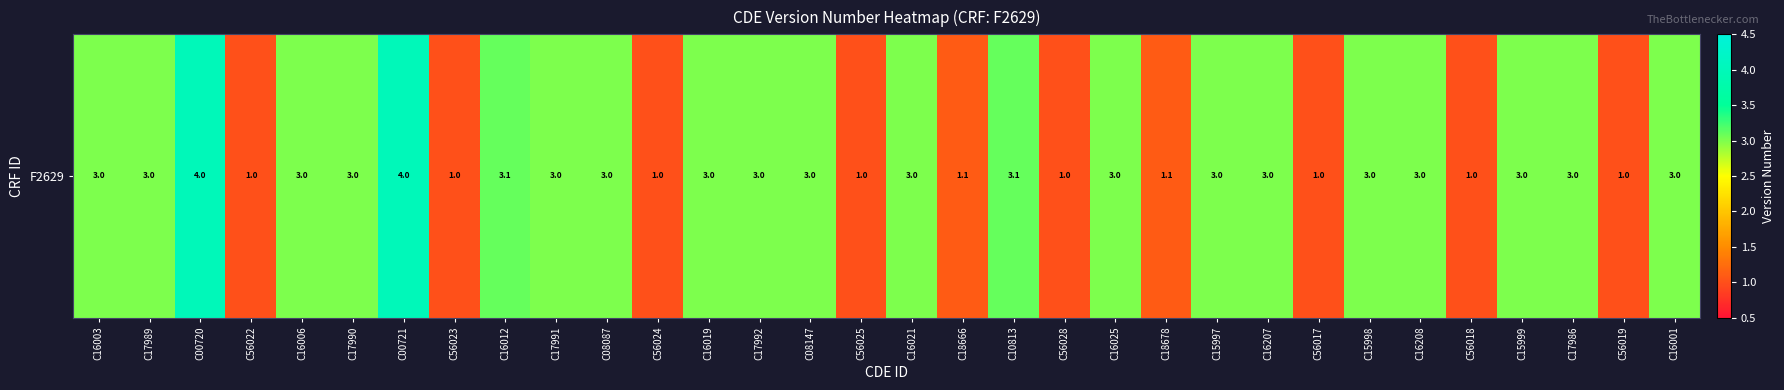

What is the average value?

2.5